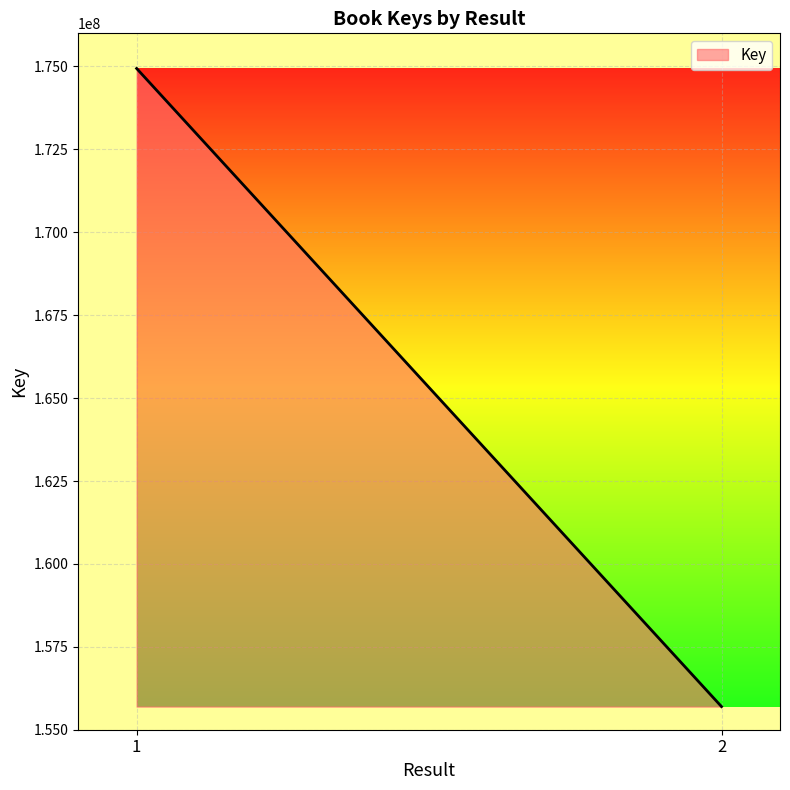

The value at 2 is 271223279. True or false?

False